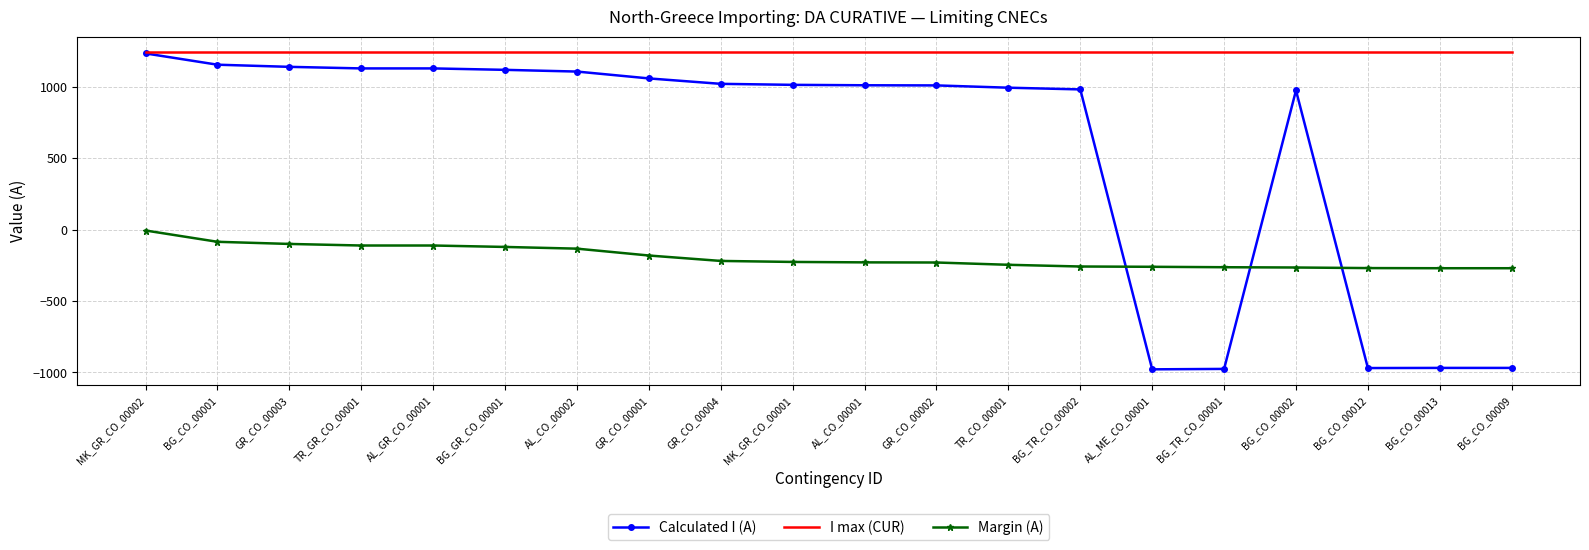

At which category is the sum across all series the highest?

MK_GR_CO_00002